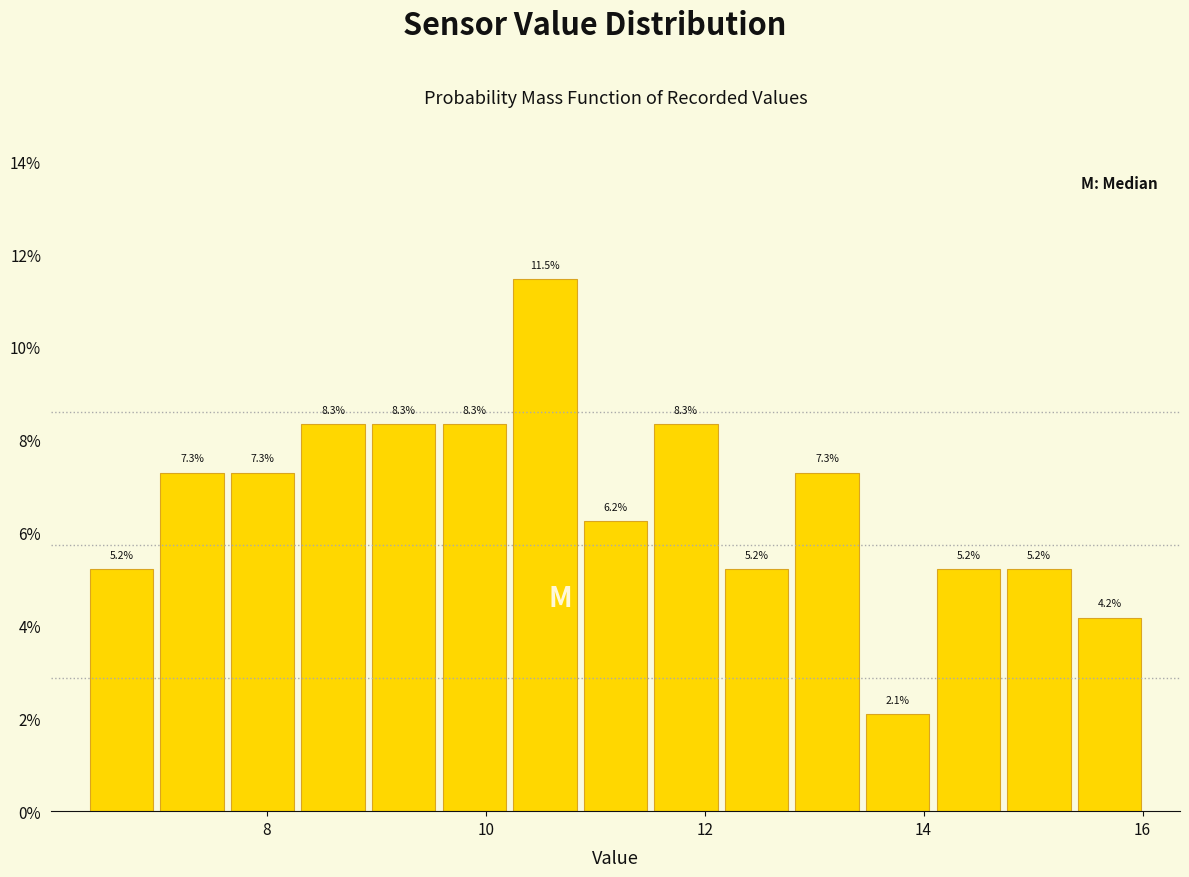

Read against the x-axis, roughly where is the centre of the tallest bar?

10.6